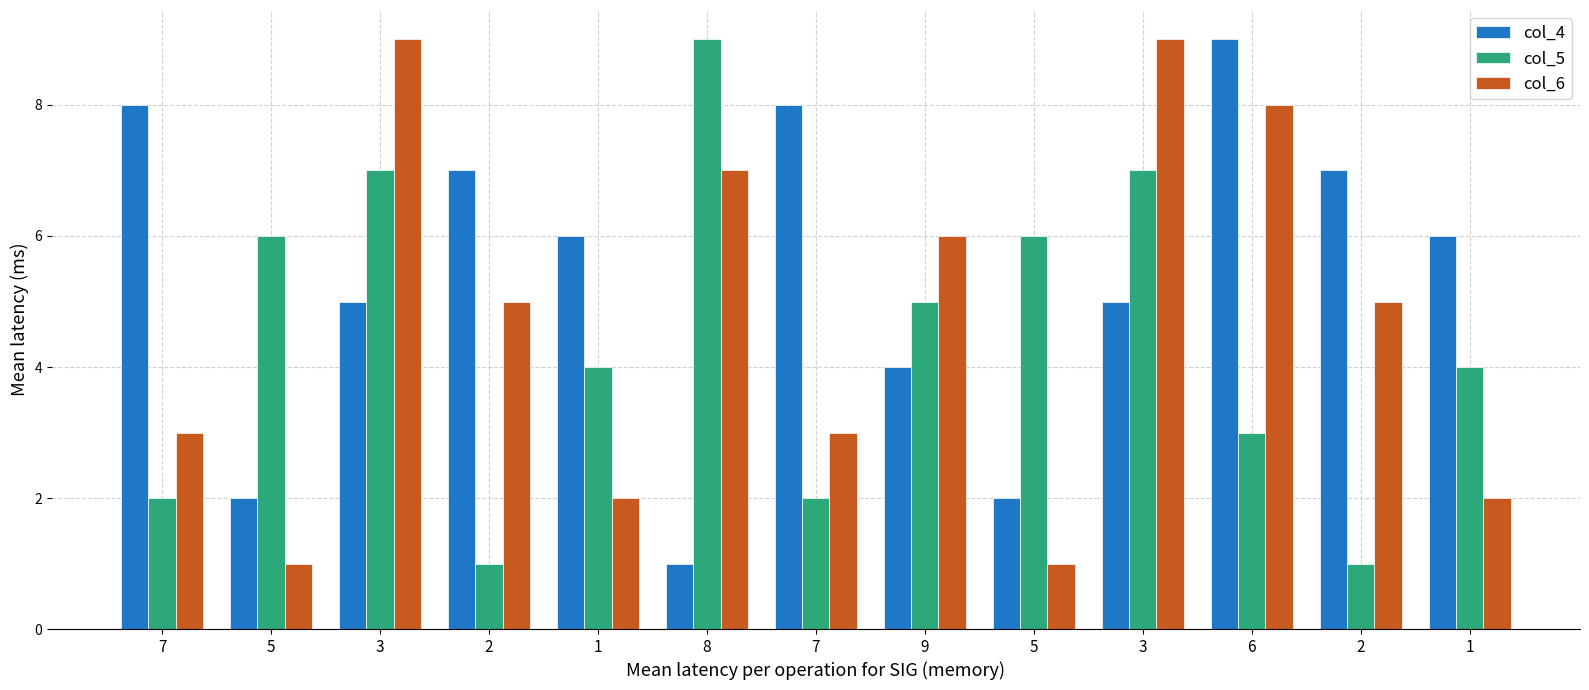

Does the chart contain stacked bars?

No